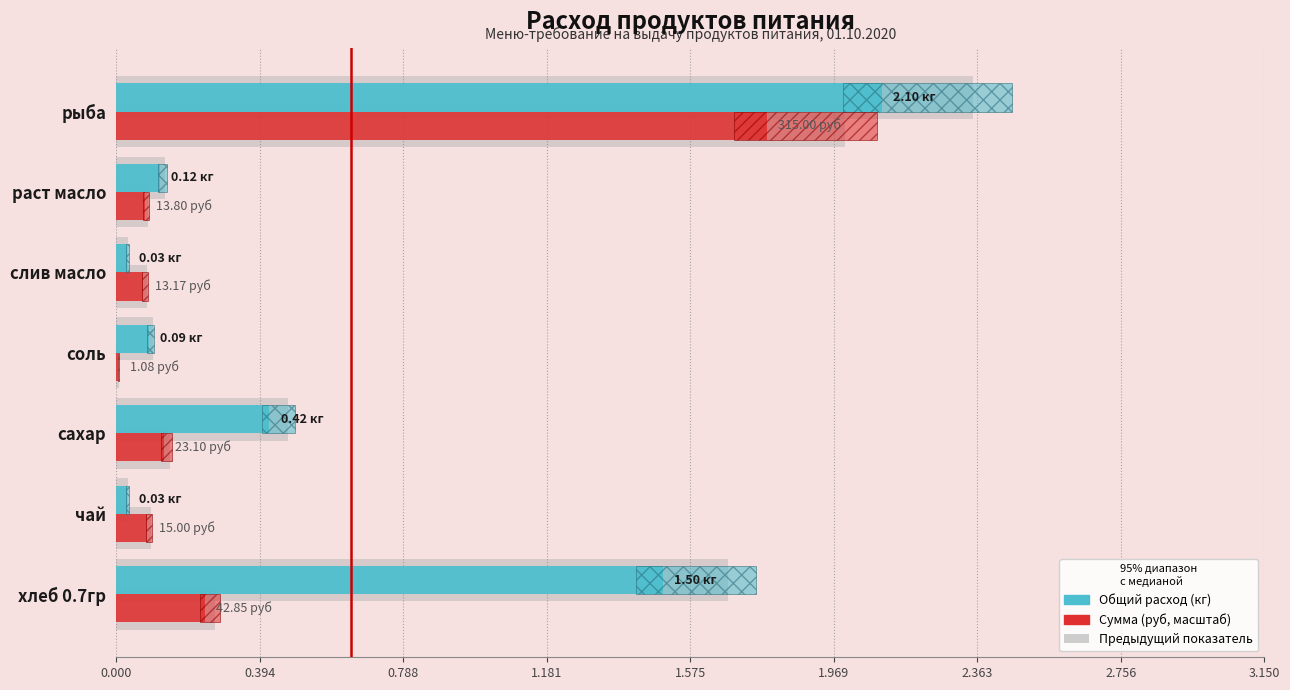

How many bars are there in each group?

2